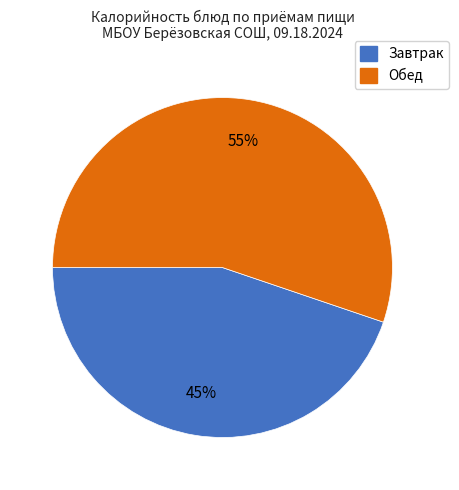

To the nearest percent, what is the difference between the largest and smallest slice percentages?

10%